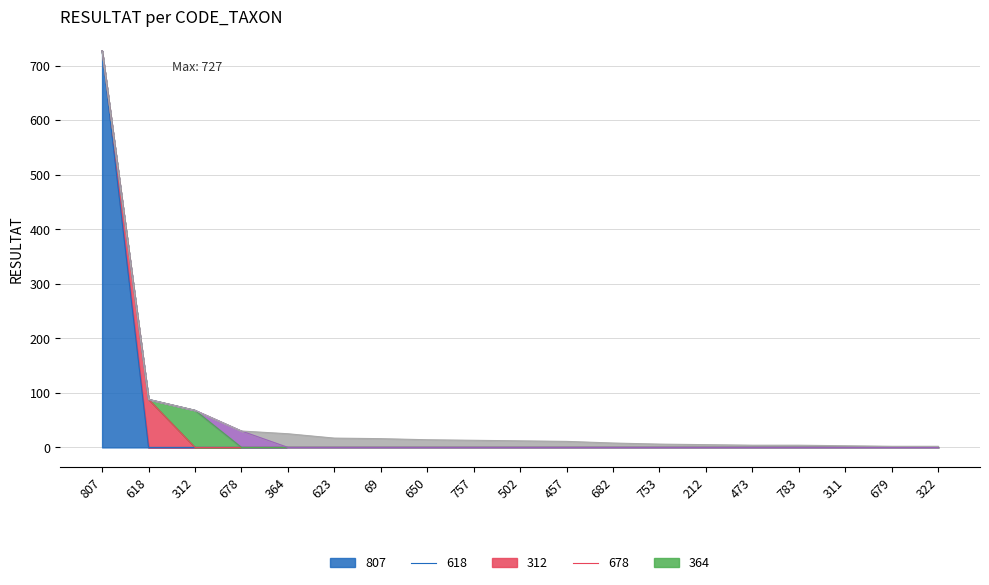

Is it true that RESULTAT_high equals 8 at 682?

True